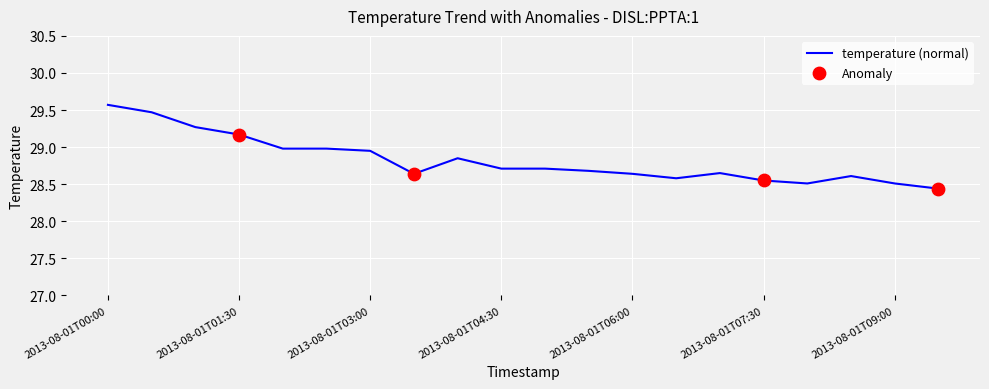

What is the greatest value displayed?

29.6